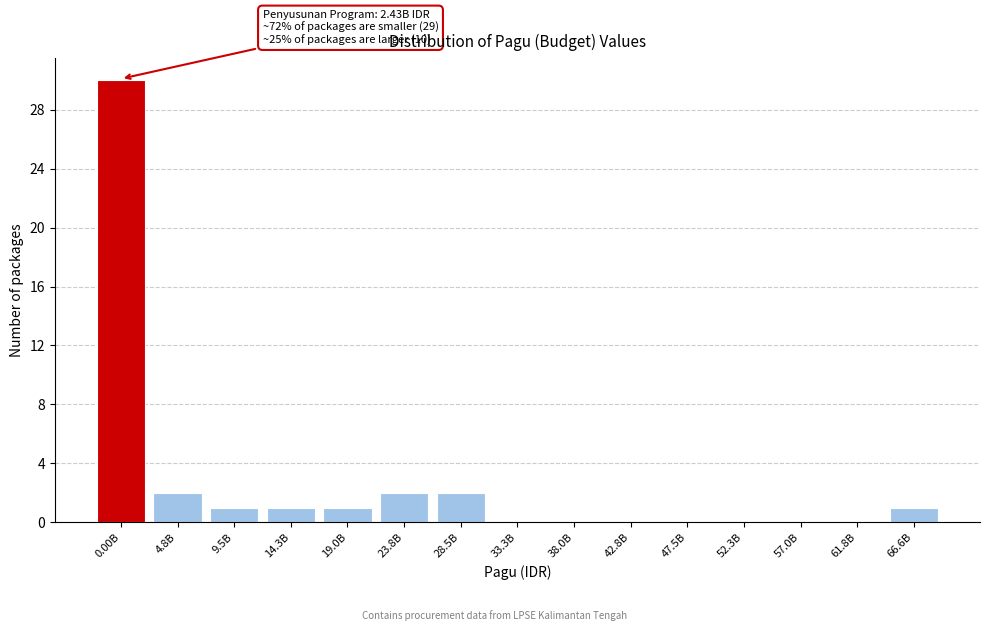

Reading right to left, transcribe all the data shown in this chart.

66.6B=1	61.8B=0	57.0B=0	52.3B=0	47.5B=0	42.8B=0	38.0B=0	33.3B=0	28.5B=2	23.8B=2	19.0B=1	14.3B=1	9.5B=1	4.8B=2	0.00B=30